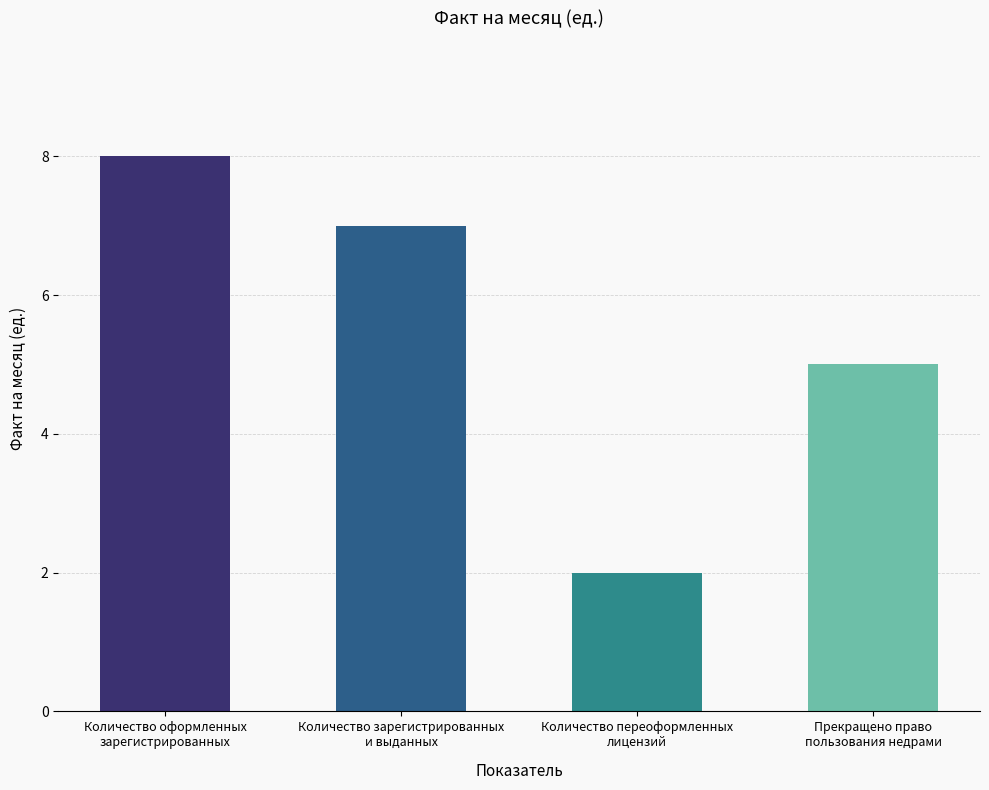

How many distinct data groups are displayed?

1